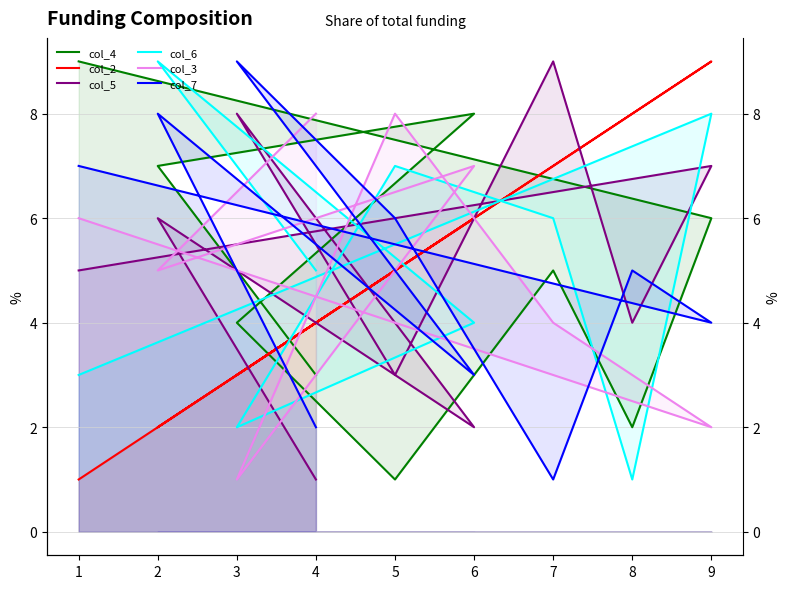

Count the col_2 values in the range 3 to 7.

5